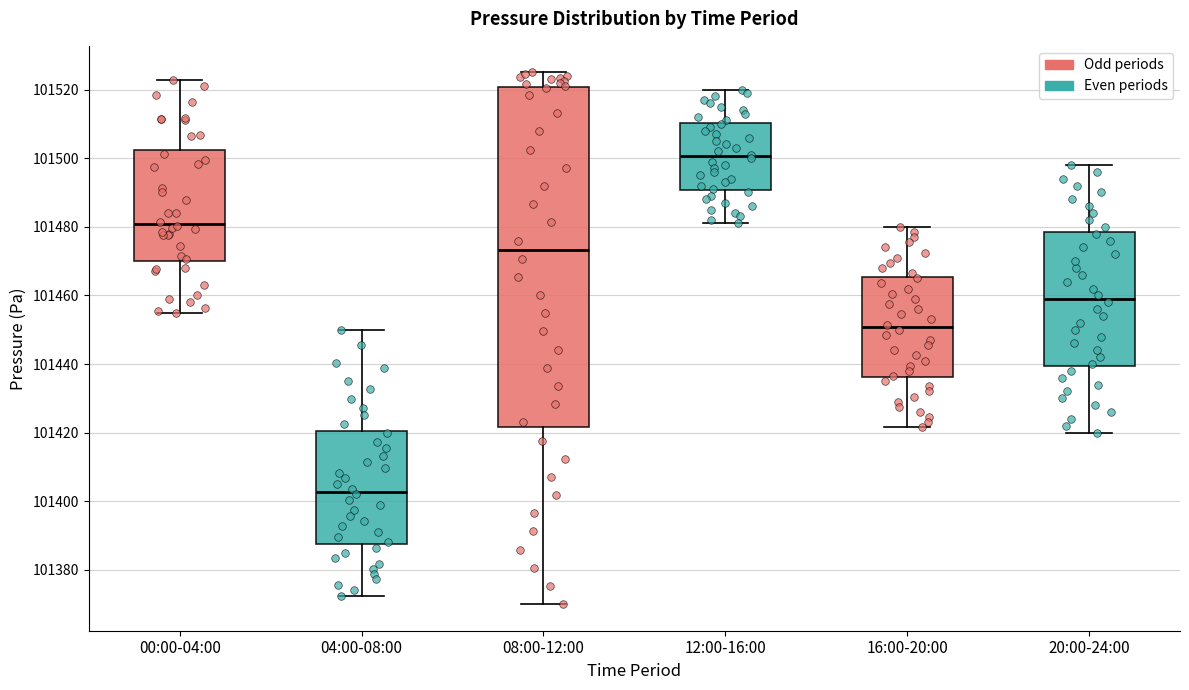

Which box's median line is the highest?

12:00-16:00